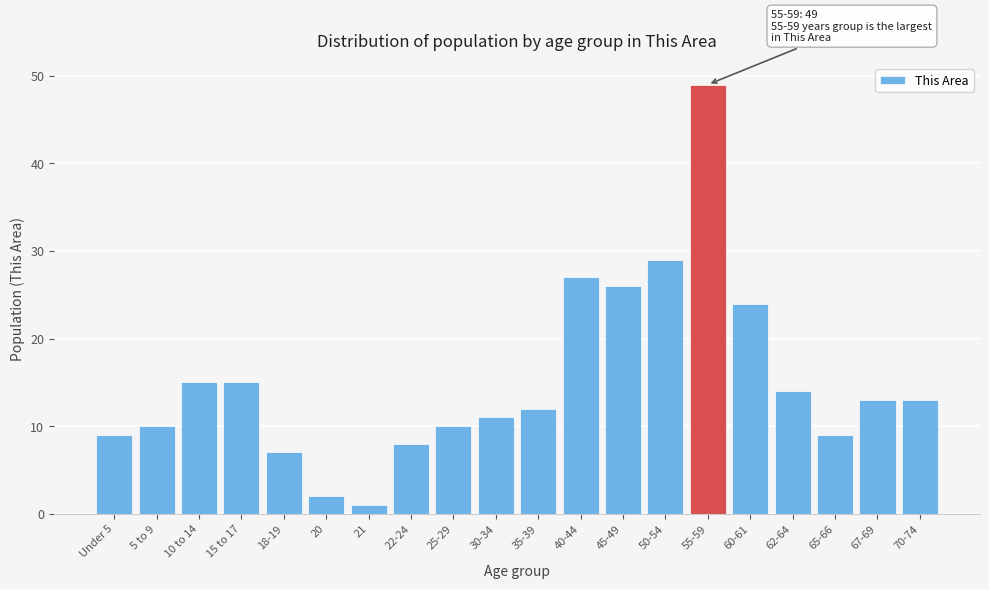

Reading left to right, transcribe all the data shown in this chart.

9	10	15	15	7	2	1	8	10	11	12	27	26	29	49	24	14	9	13	13